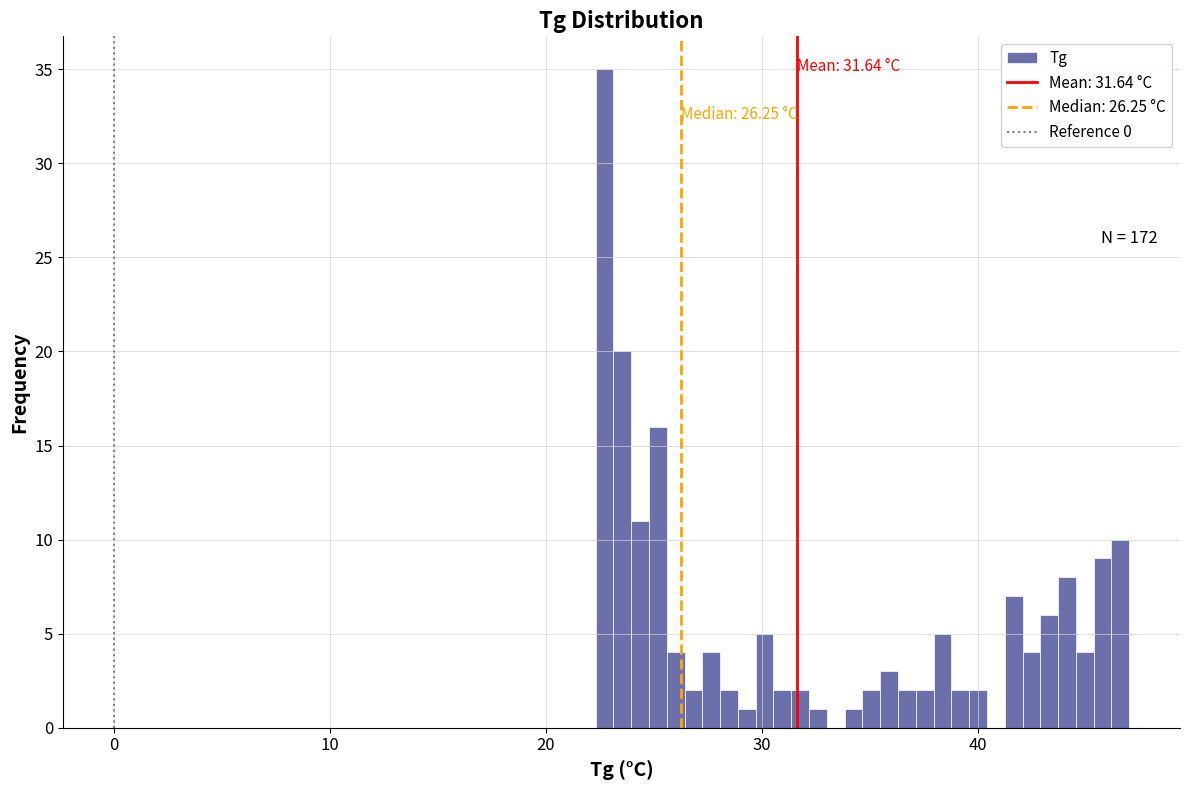

Read against the x-axis, roughly where is the centre of the tallest bar?

23